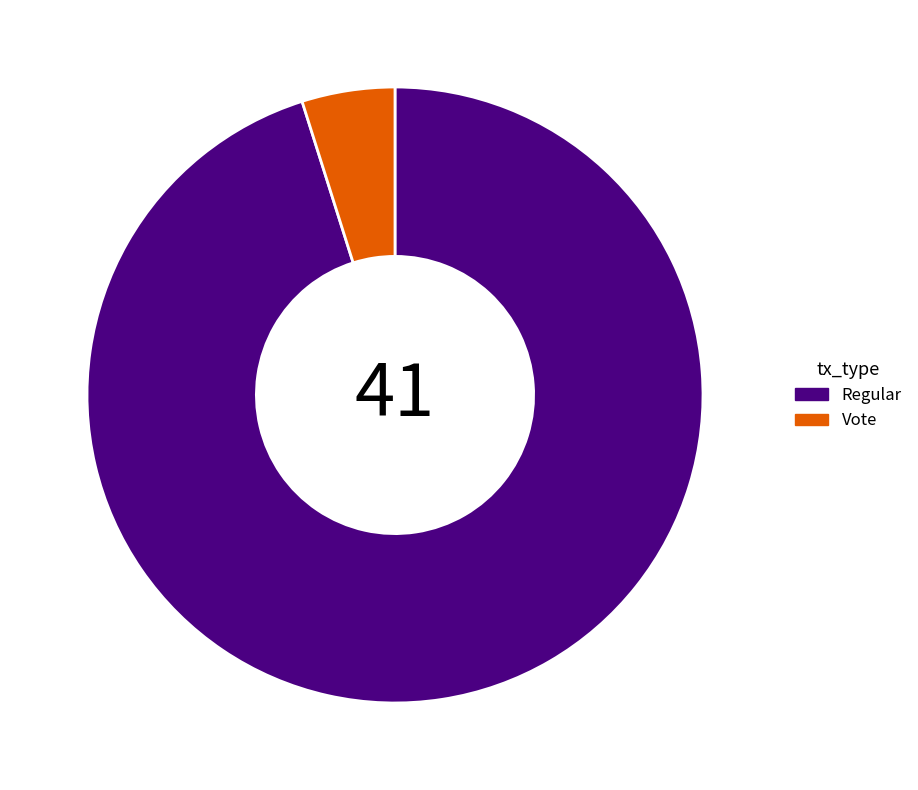

Between Regular and Vote, which is larger?

Regular